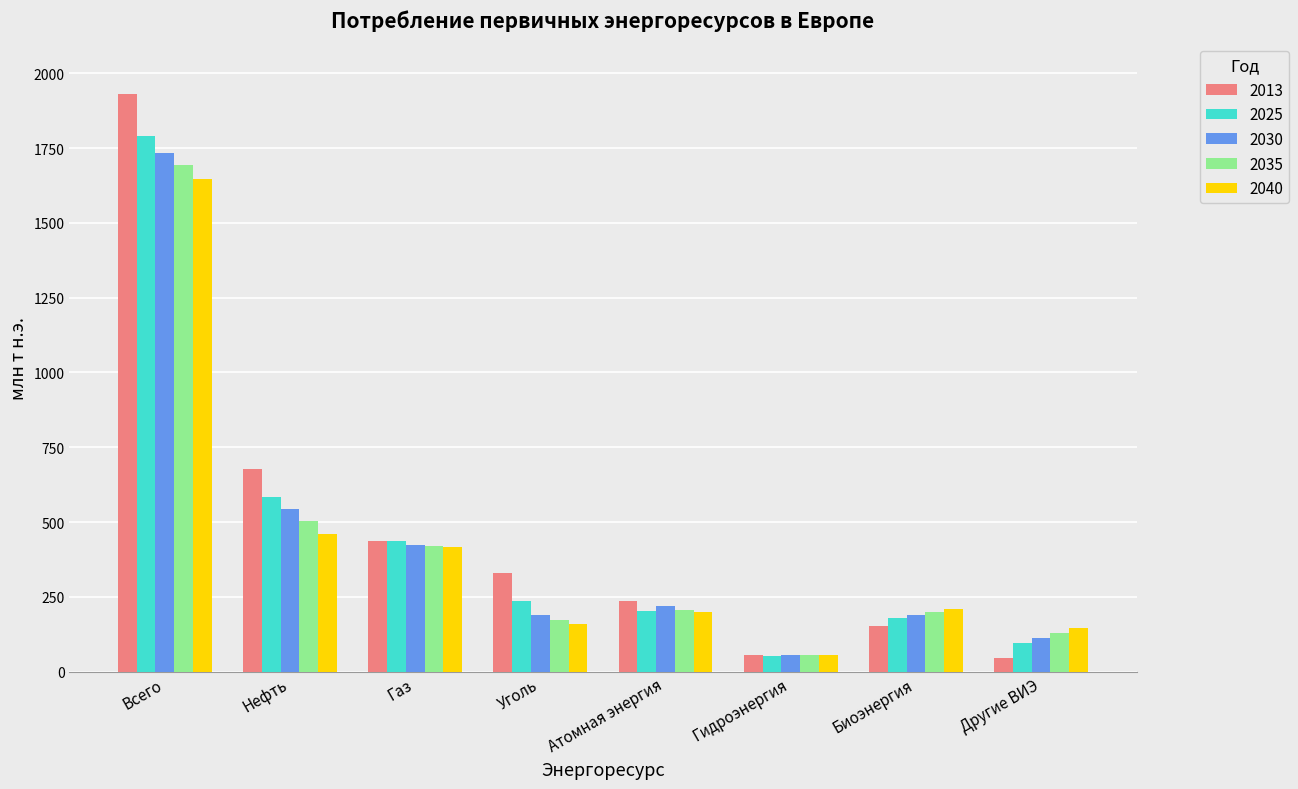

Does the chart contain any negative values?

No